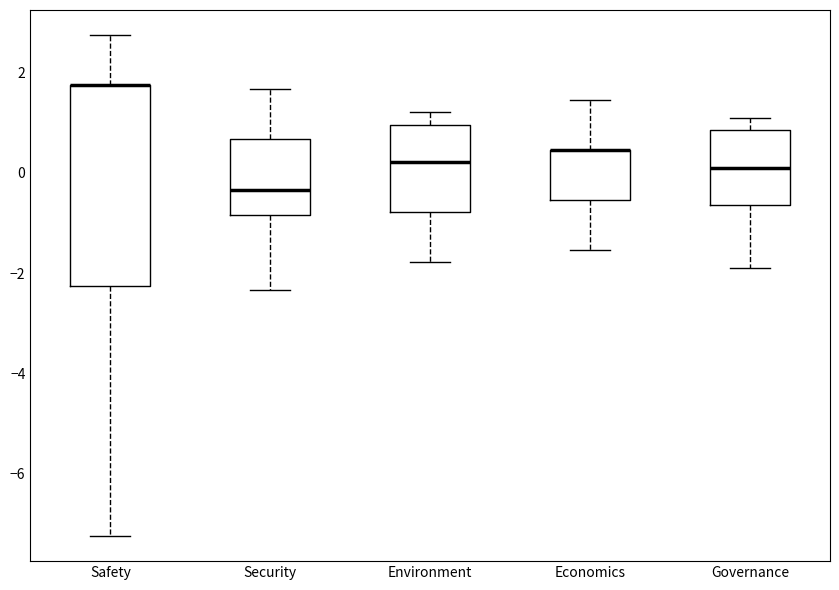

Reading left to right, read every box against the y-axis: the position of its median line, the range the box covers, and the ends of its whiskers. The values are not printed on the chart, so give them approximately, as read against the axis.

Safety: median 1.8 (drawn on the box's upper edge), box -2.2 to 1.8, whiskers -7.2 to 2.8
Security: median -0.4, box -0.8 to 0.6, whiskers -2.4 to 1.6
Environment: median 0.2, box -0.8 to 1.0, whiskers -1.8 to 1.2
Economics: median 0.4 (drawn on the box's upper edge), box -0.6 to 0.4, whiskers -1.6 to 1.4
Governance: median 0.2, box -0.6 to 0.8, whiskers -1.8 to 1.2